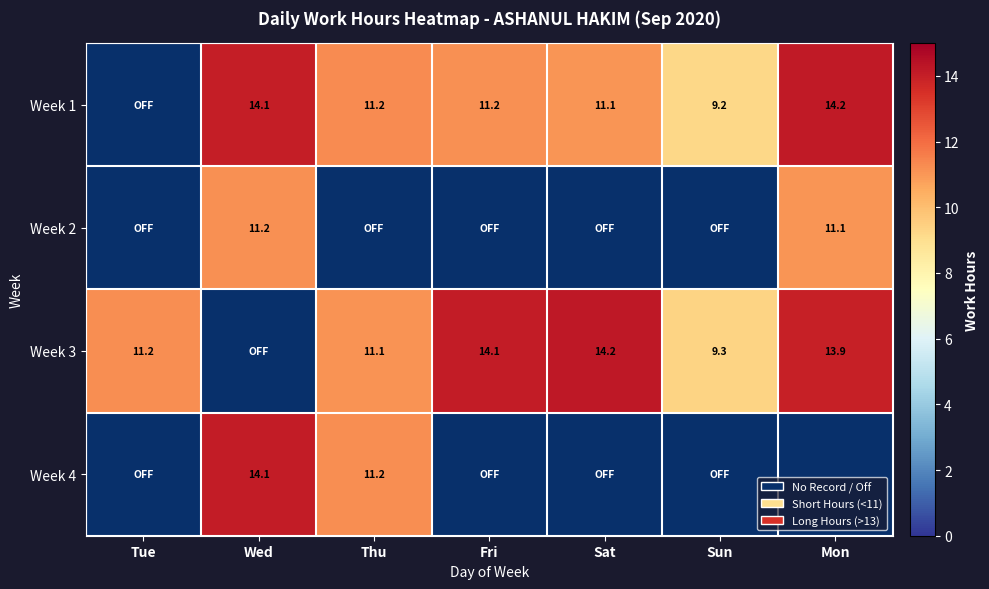

The value of Week 1 at Thu is 4.8. True or false?

False